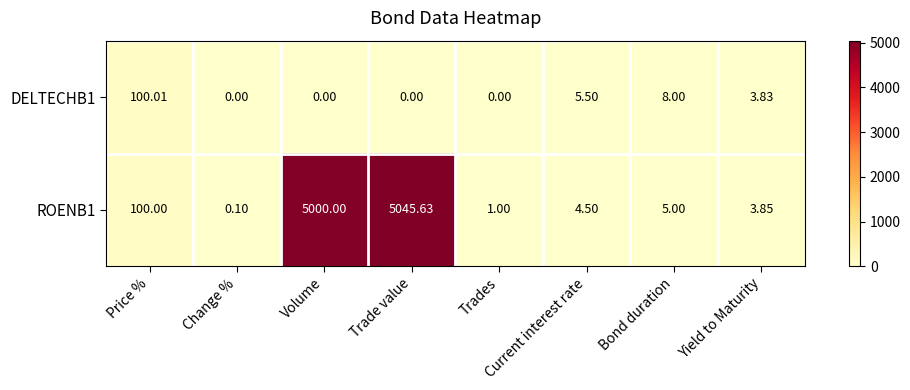

Which category has the highest value in the ROENB1 series?

Trade value